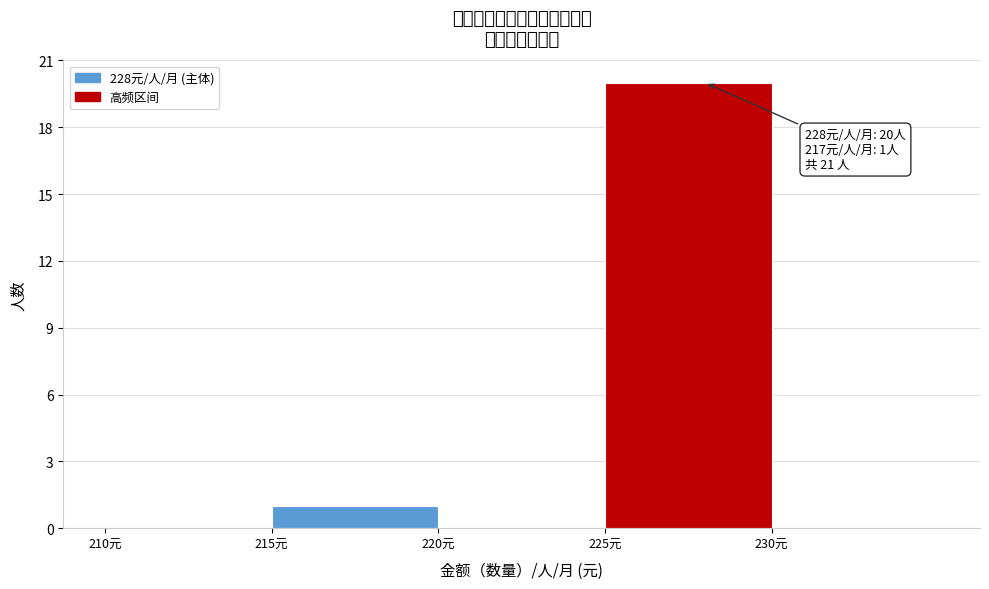

Over which range of the x-axis is the bar tallest?

225 to 230